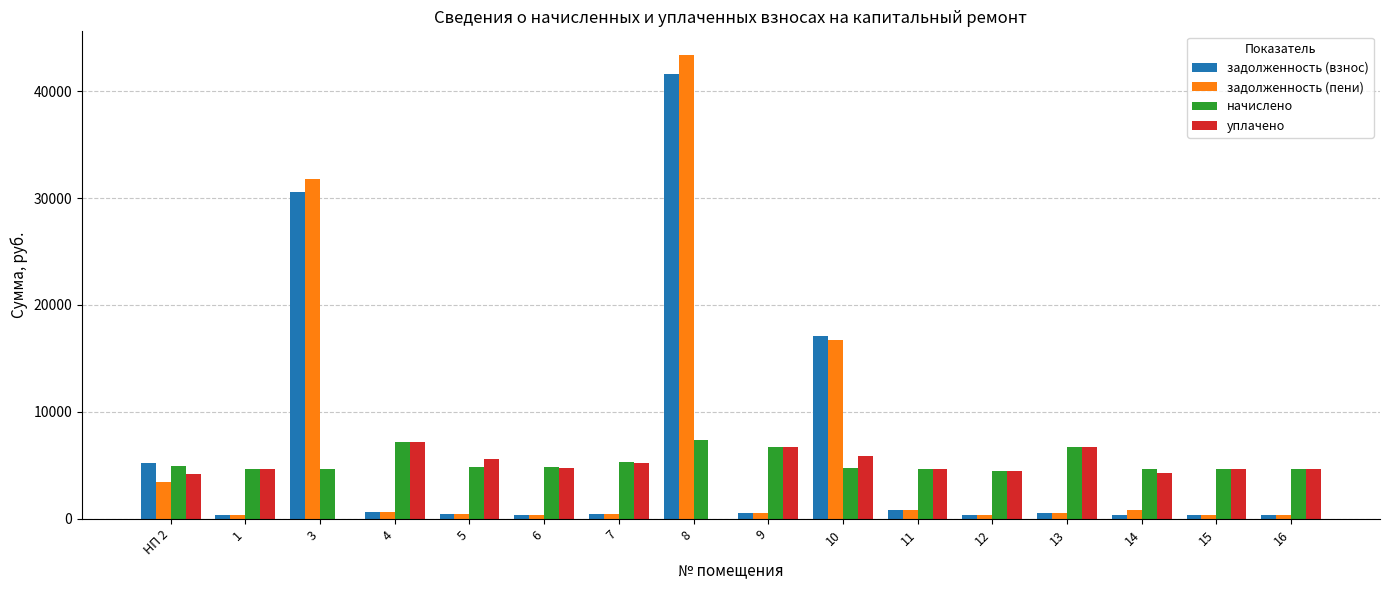

The уплачено series shows 4015.5 at 10. True or false?

False